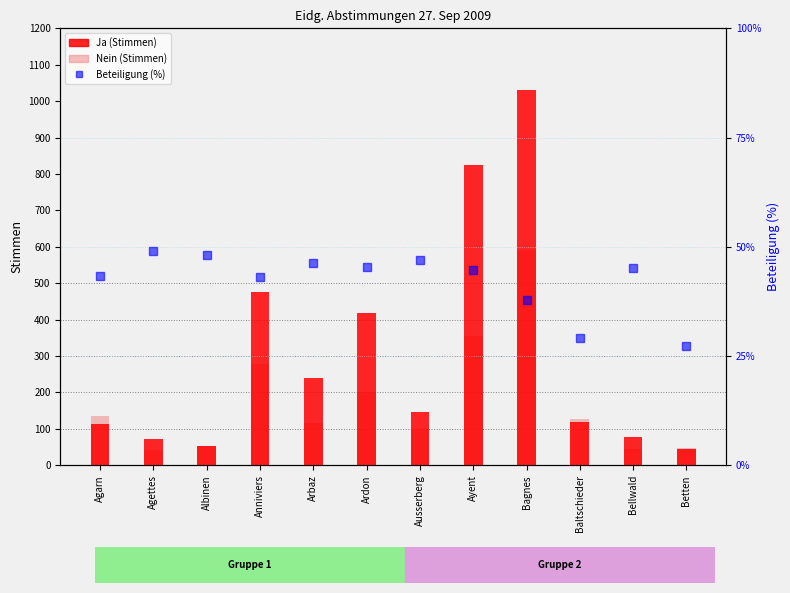

Is the value of Nein (count) at Ausserberg greater than the value of Beteiligung (%) at Agarn?

Yes